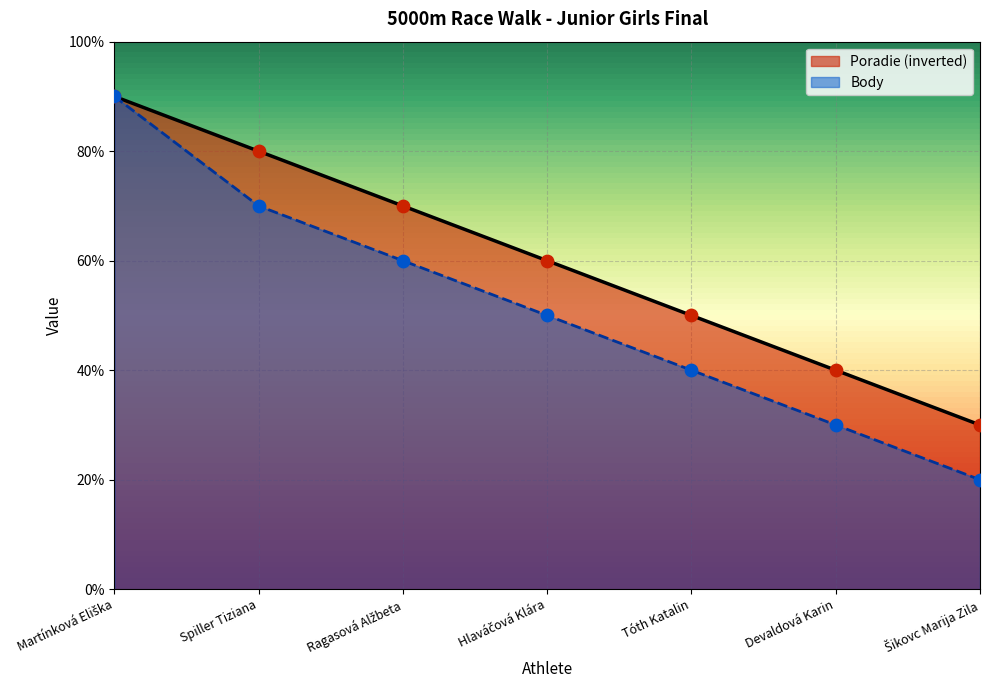

At which category is the sum across all series the highest?

Martínková Eliška